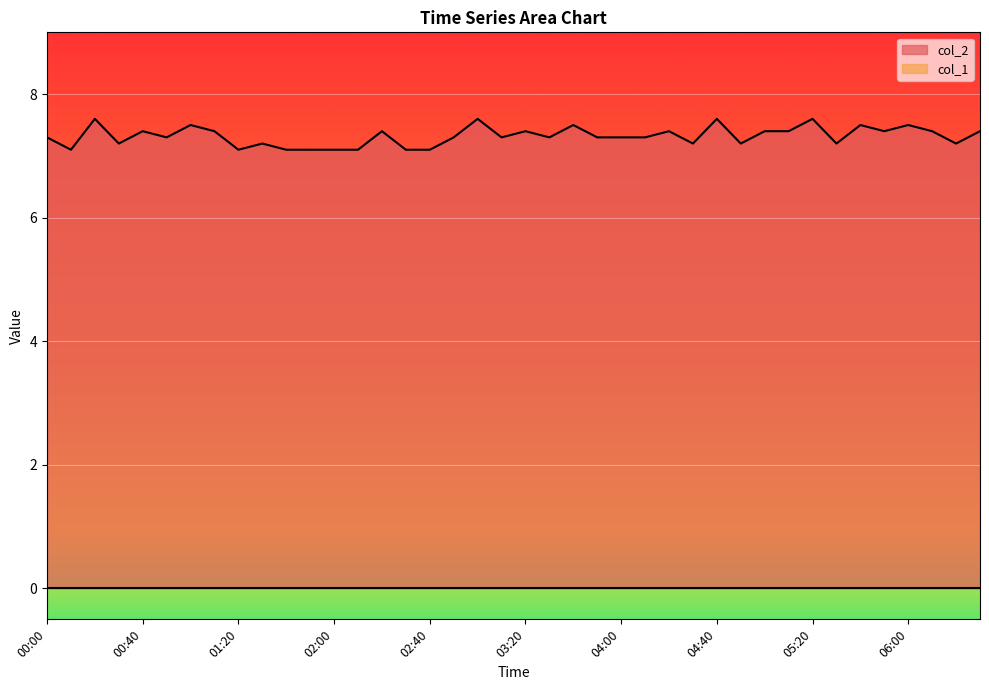

The value at 01:00 is 7.5. True or false?

True